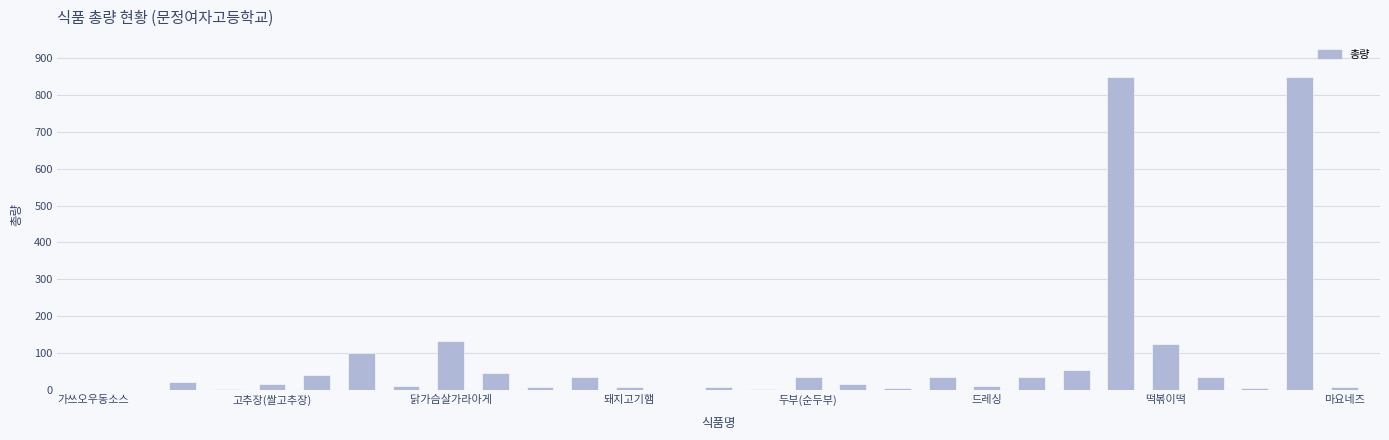

What is the maximum value shown in the chart?

850